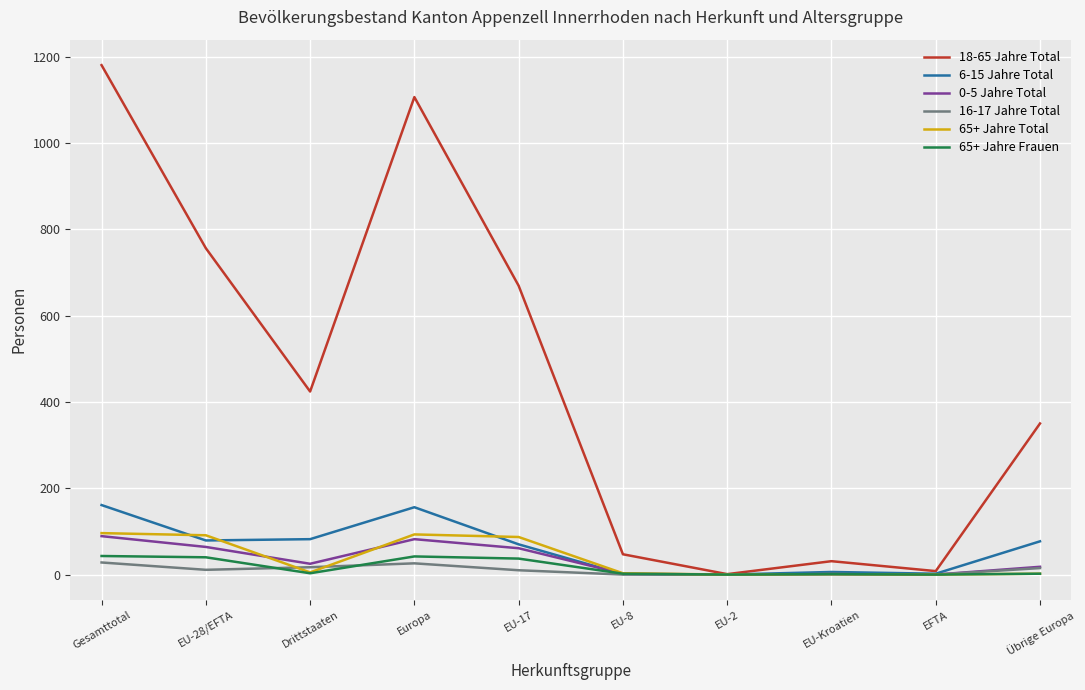

What is the total value across all series at Europa?

1505